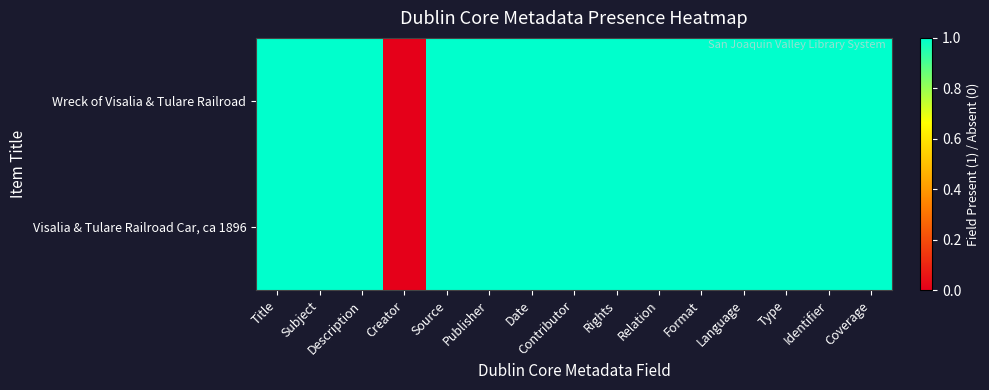

What is the total value across all series at Source?

2